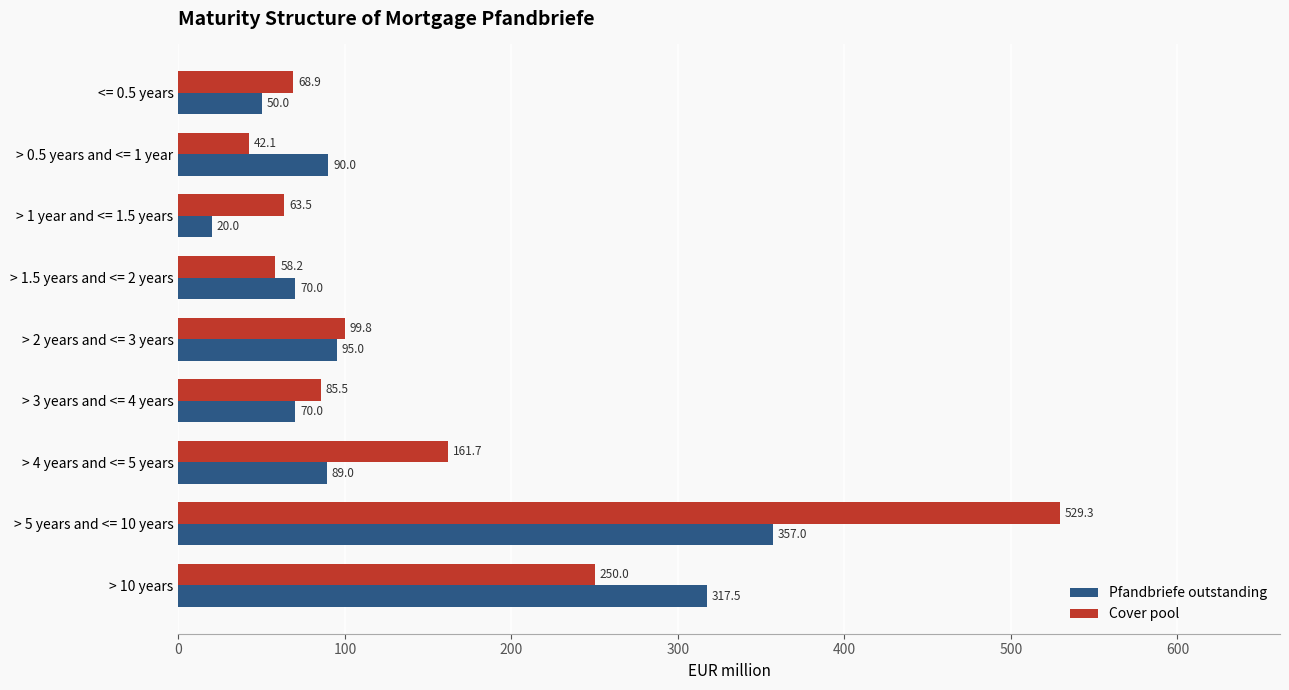

Is it true that Cover pool equals 41.3 at > 4 years and <= 5 years?

False